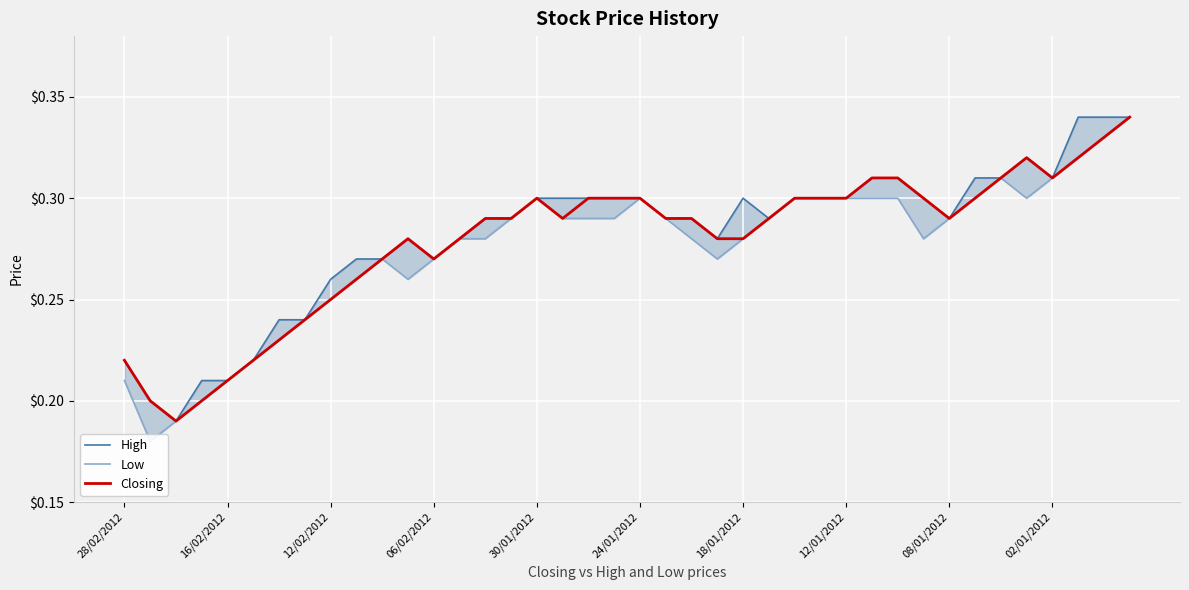

In Low, how many points are lower than both neighbors (excluding endpoints)?

5